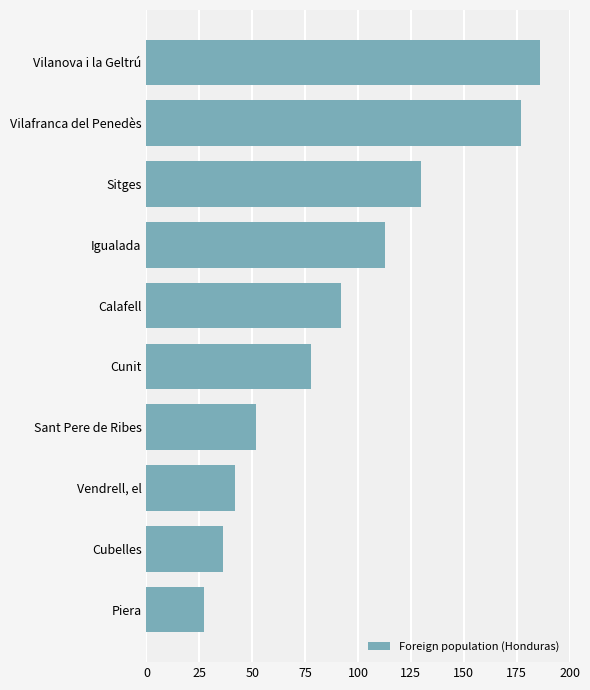

What is the average value?

93